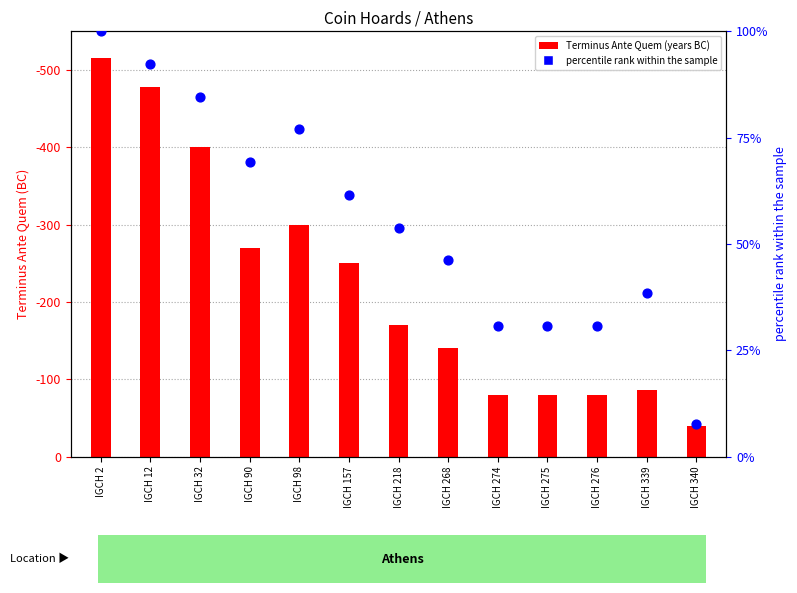

At how many categories does at least one series exceed 399?

3